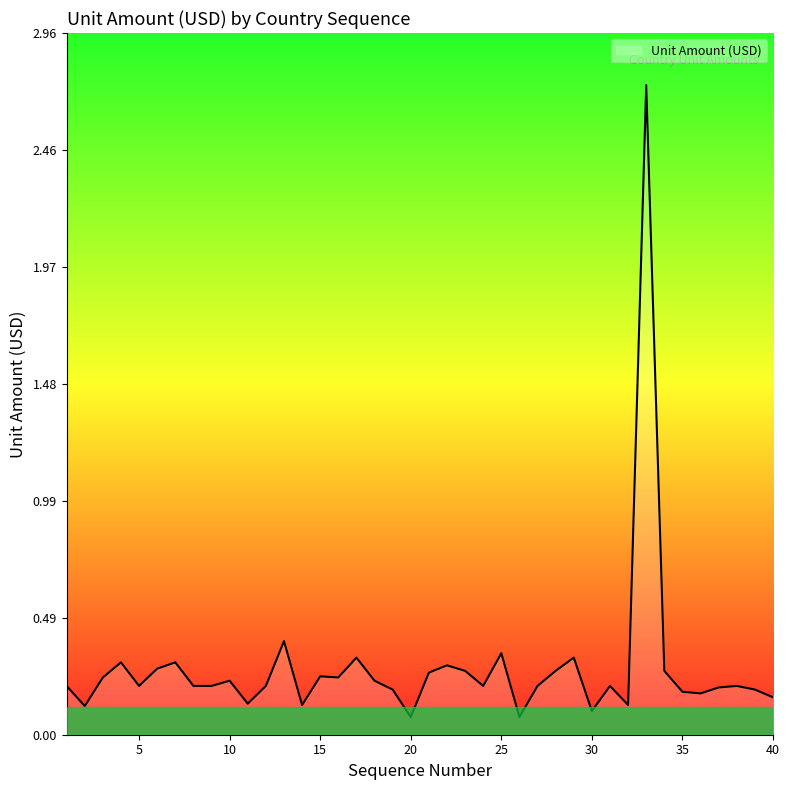

True or false: the data has more than 2 interior local peaks.

True